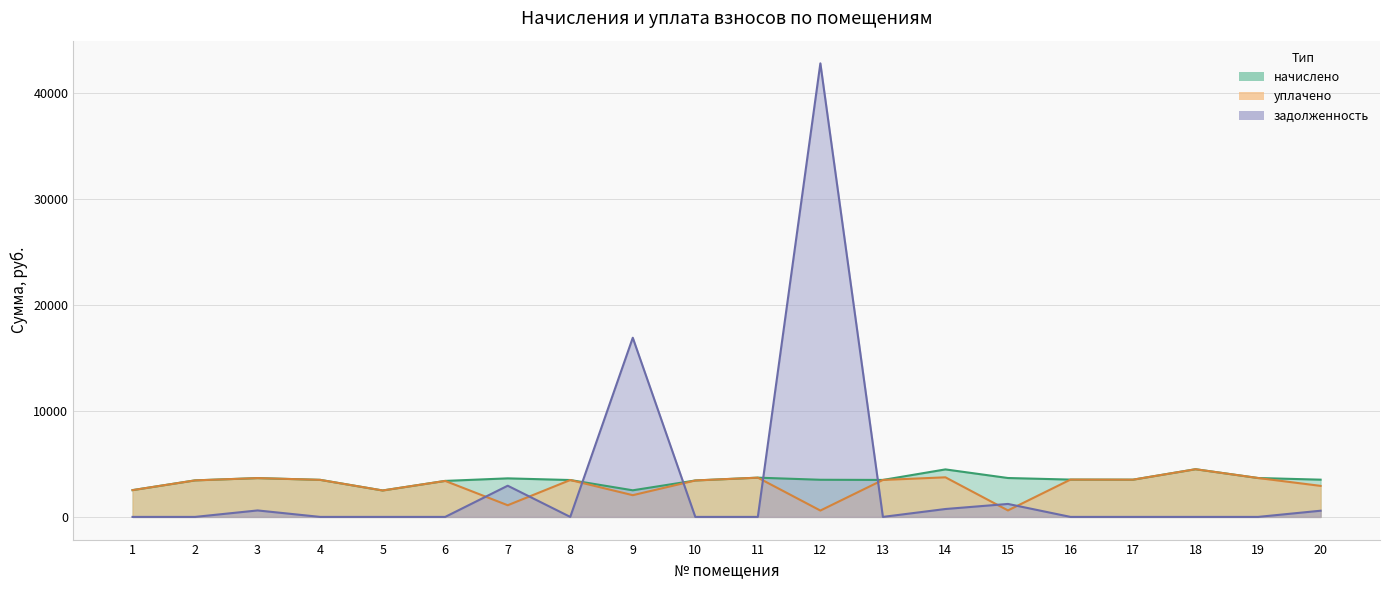

What is the approximate value of уплачено at 4?

3494.2